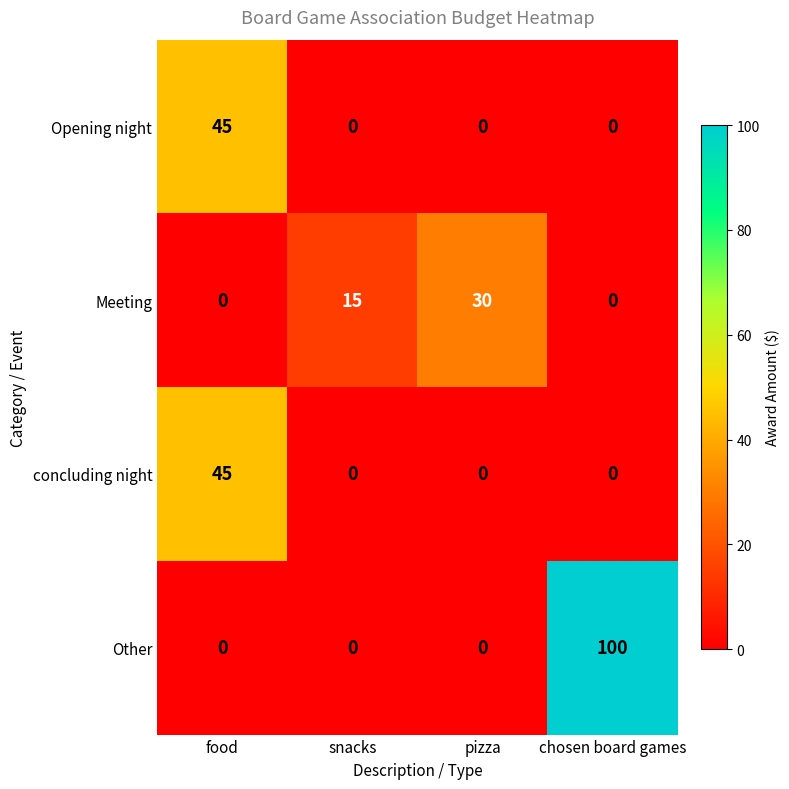

Is it true that Meeting equals 11 at food?

False